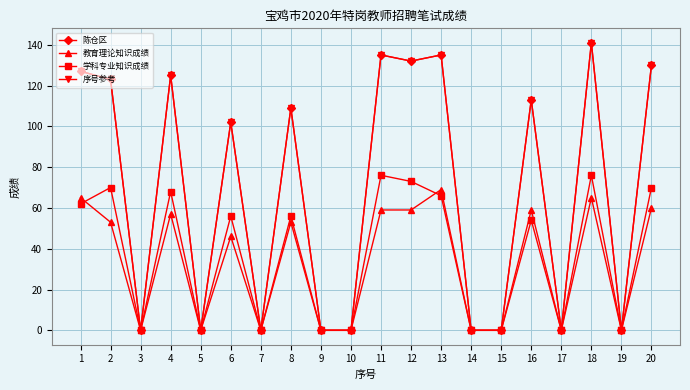

Between 6 and 7, which is larger?

6